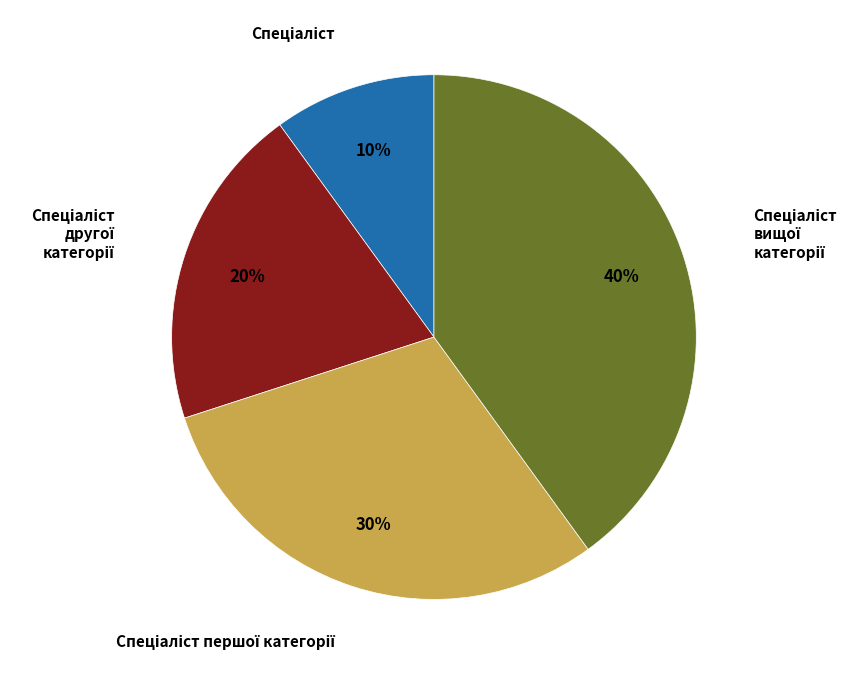

Does any single category account for the majority?

No